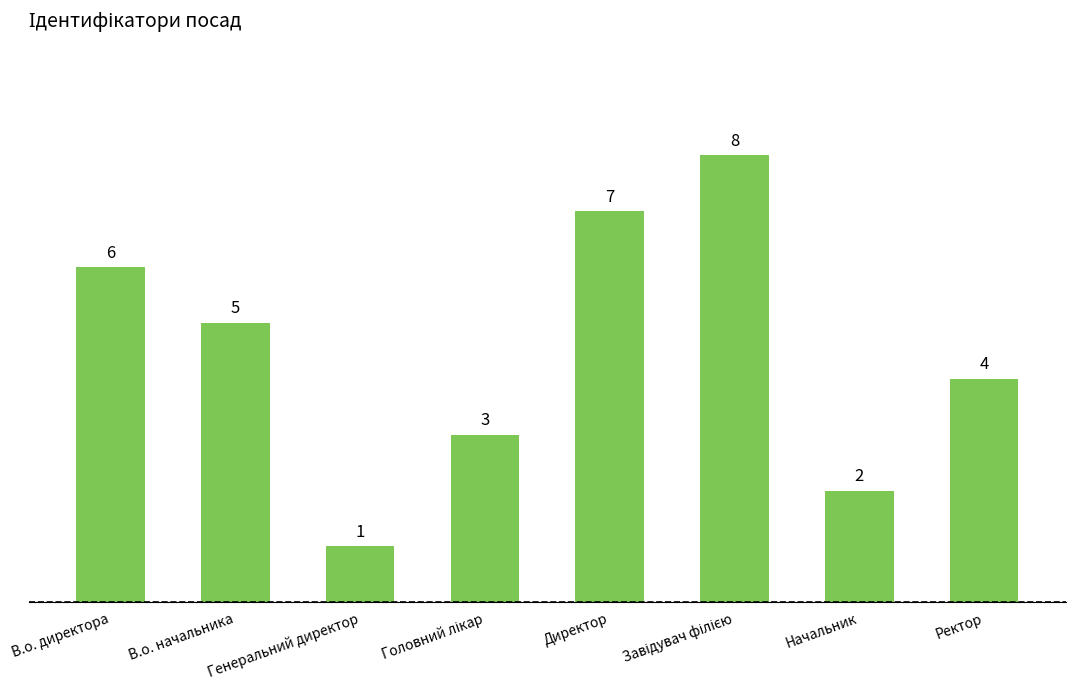

What is the sum of all values?

36